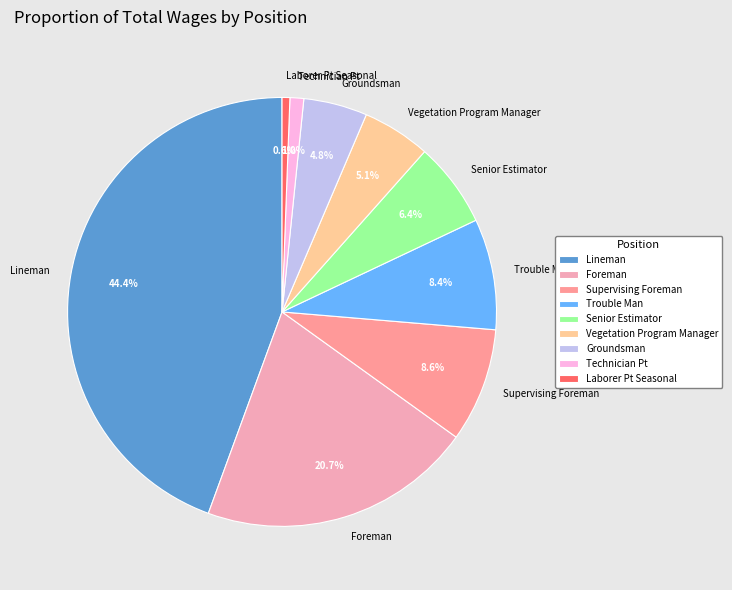

Which slice is the largest?

Lineman